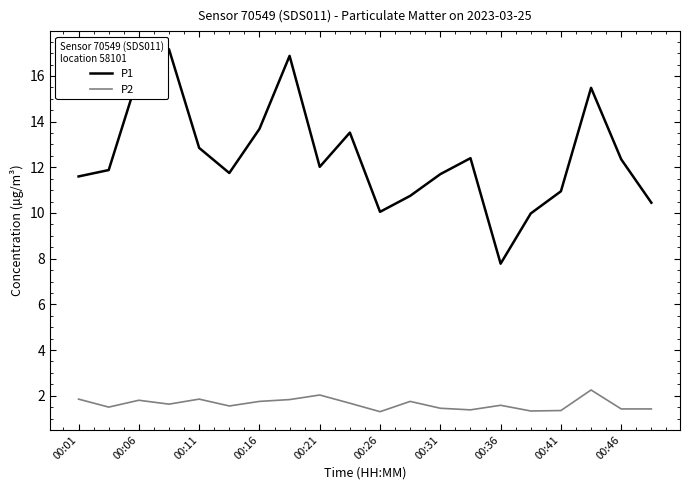

Which series has the widest spread of values?

P1